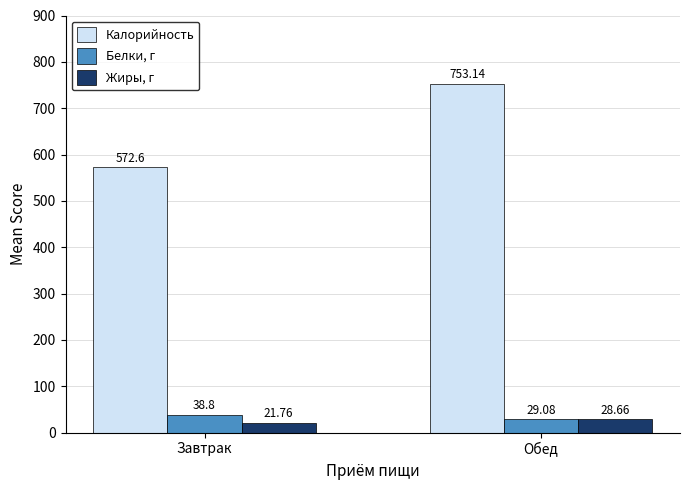

Reading right to left, transcribe all the data shown in this chart.

Калорийность: 753.1	572.6
Белки, г: 29.1	38.8
Жиры, г: 28.7	21.8